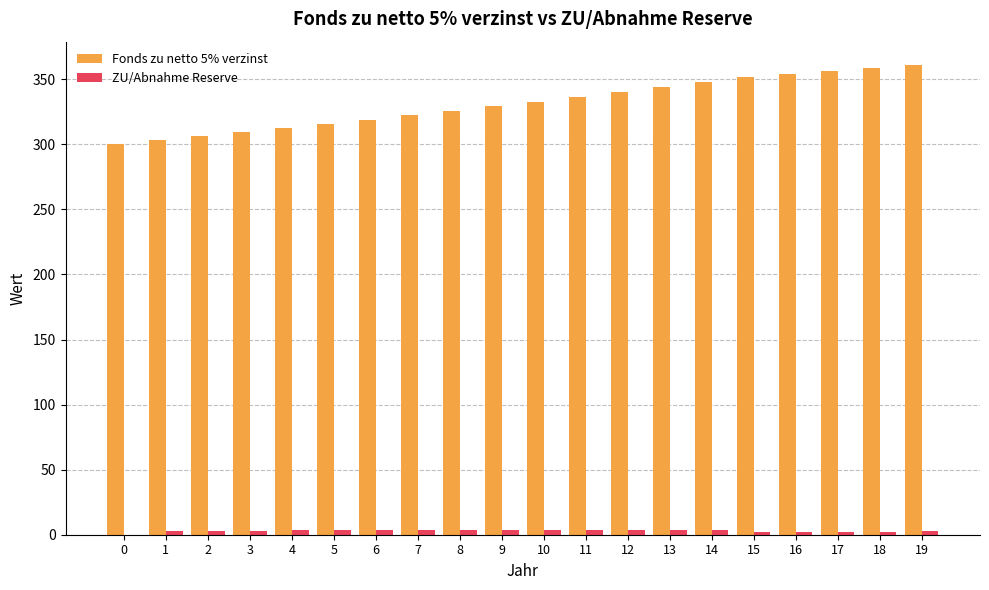

What is the average value of the ZU/Abnahme Reserve series?

3.0